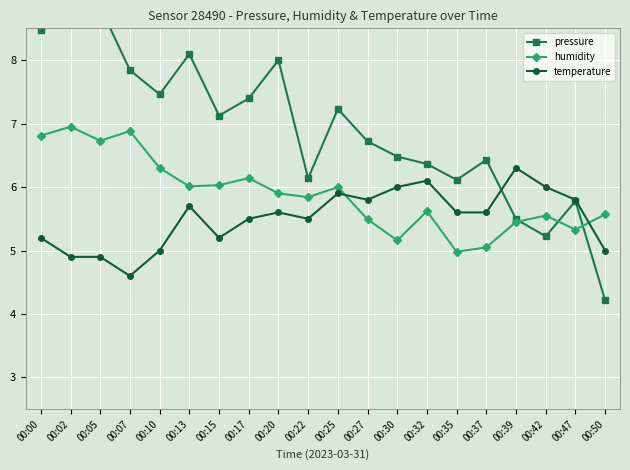

What is the maximum value shown in the chart?

8.8